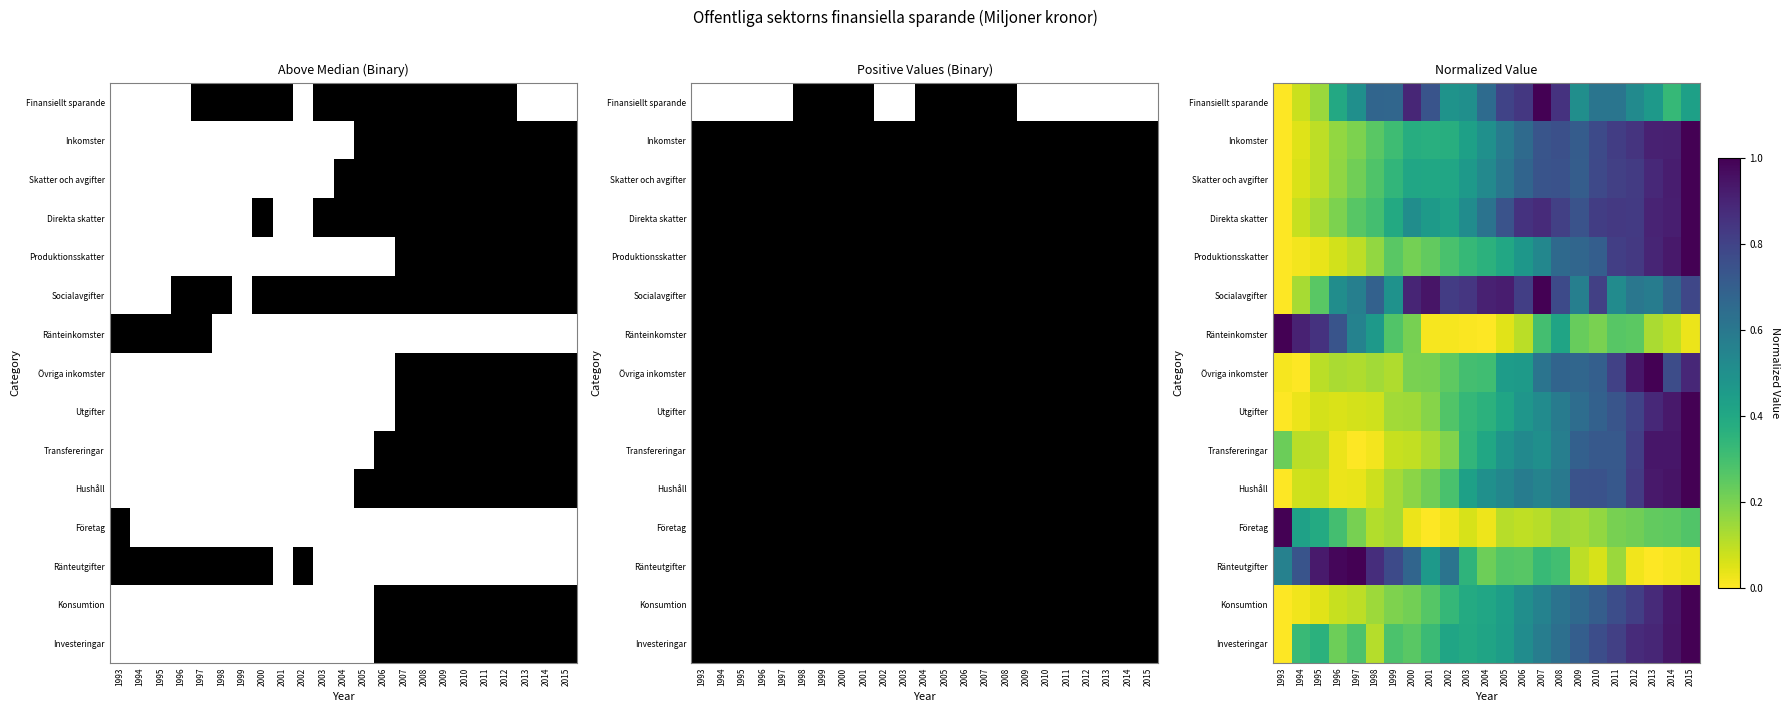

What is the sum of the Företag values at 2011 and 1999?

0.3